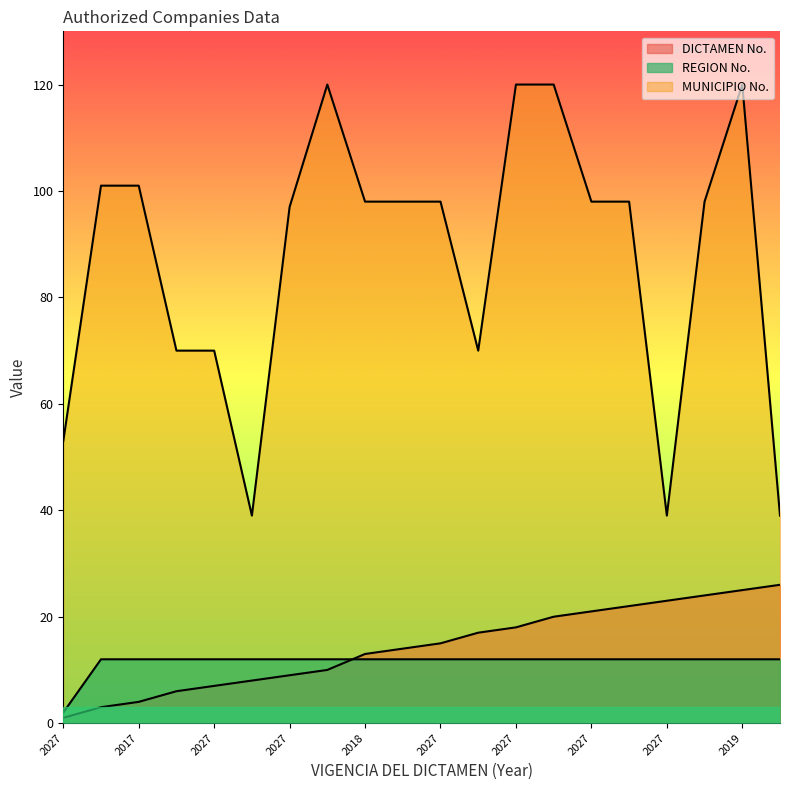

At 2027, list the series in order from largest to smallest.

MUNICIPIO No., REGION No., DICTAMEN No.